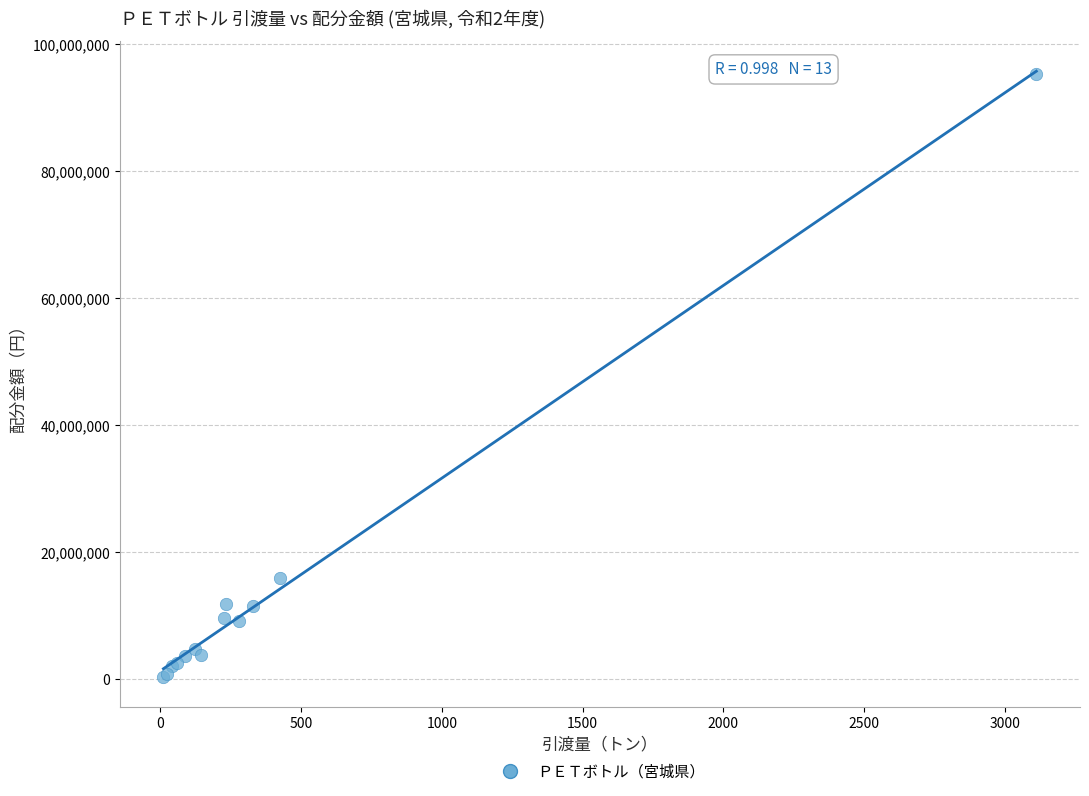

What Y value in the scatter plot is closest to 47806256?

15951749